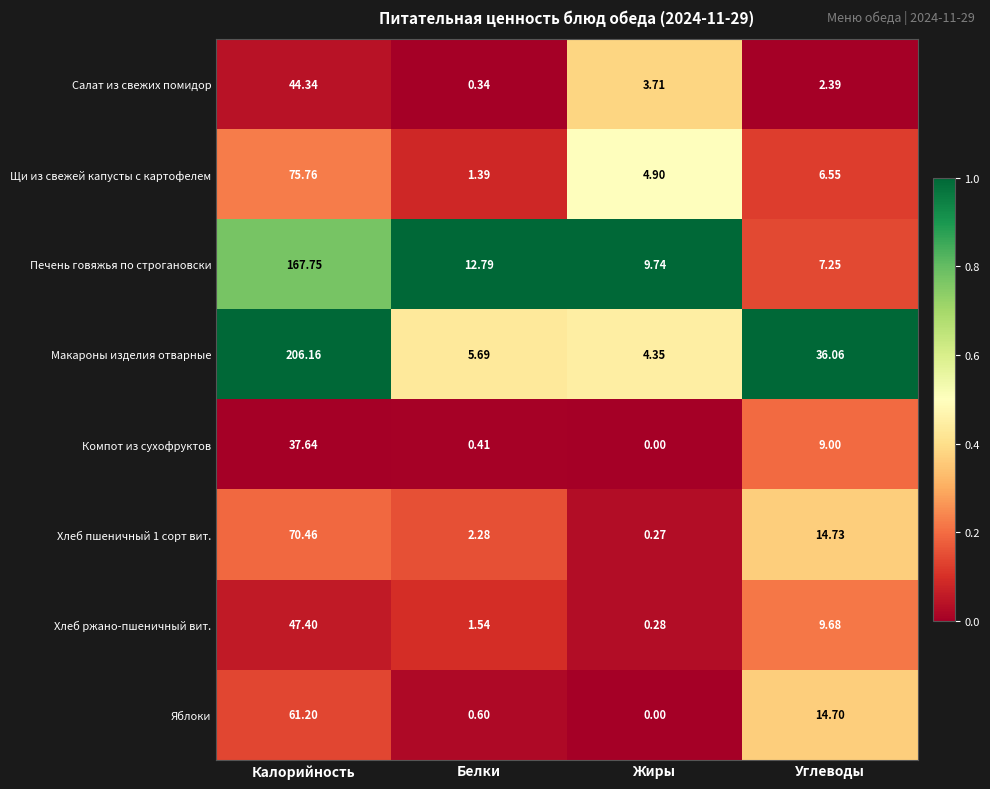

Where does the Щи из свежей капусты с картофелем series first go above 6?

Калорийность